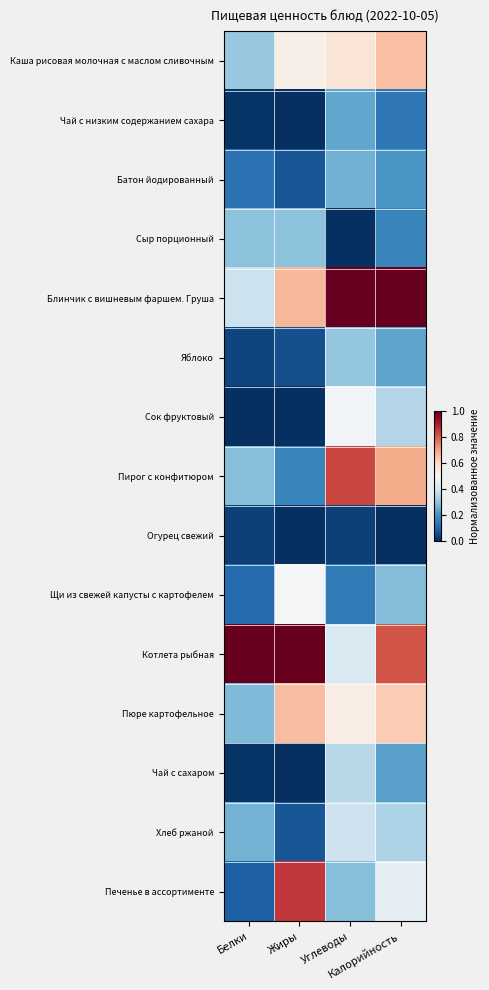

Reading left to right, transcribe all the data shown in this chart.

Каша рисовая молочная с маслом сливочным: Белки=0.3	Жиры=0.5	Углеводы=0.6	Калорийность=0.7
Чай с низким содержанием сахара: Белки=0.0	Жиры=0.0	Углеводы=0.2	Калорийность=0.1
Батон йодированный: Белки=0.1	Жиры=0.1	Углеводы=0.3	Калорийность=0.2
Сыр порционный: Белки=0.3	Жиры=0.3	Углеводы=0.0	Калорийность=0.2
Блинчик с вишневым фаршем. Груша: Белки=0.4	Жиры=0.7	Углеводы=1.0	Калорийность=1.0
Яблоко: Белки=0.0	Жиры=0.1	Углеводы=0.3	Калорийность=0.2
Сок фруктовый: Белки=0.0	Жиры=0.0	Углеводы=0.5	Калорийность=0.4
Пирог с конфитюром: Белки=0.3	Жиры=0.2	Углеводы=0.8	Калорийность=0.7
Огурец свежий: Белки=0.0	Жиры=0.0	Углеводы=0.0	Калорийность=0.0
Щи из свежей капусты с картофелем: Белки=0.1	Жиры=0.5	Углеводы=0.2	Калорийность=0.3
Котлета рыбная: Белки=1.0	Жиры=1.0	Углеводы=0.4	Калорийность=0.8
Пюре картофельное: Белки=0.3	Жиры=0.7	Углеводы=0.5	Калорийность=0.6
Чай с сахаром: Белки=0.0	Жиры=0.0	Углеводы=0.4	Калорийность=0.2
Хлеб ржаной: Белки=0.3	Жиры=0.1	Углеводы=0.4	Калорийность=0.3
Печенье в ассортименте: Белки=0.1	Жиры=0.9	Углеводы=0.3	Калорийность=0.5